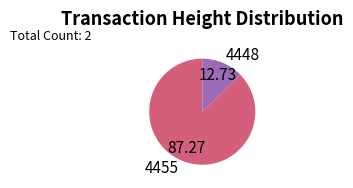

Between 4455 and 4448, which is larger?

4455